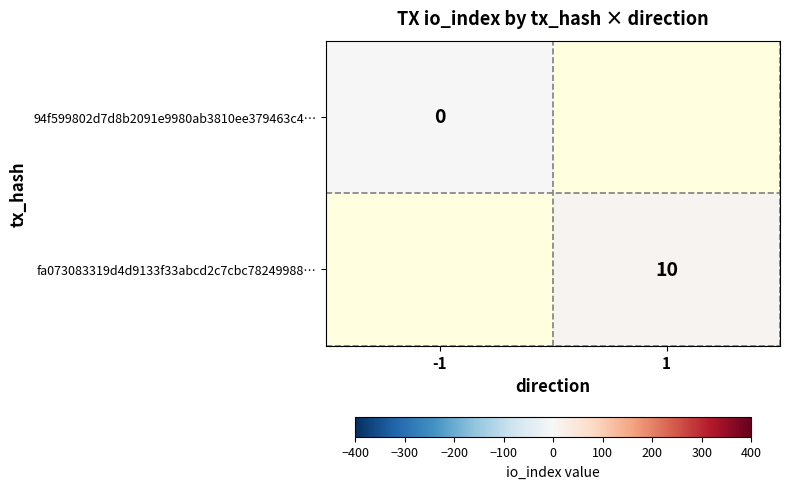

Count the number of data series in this chart.

2